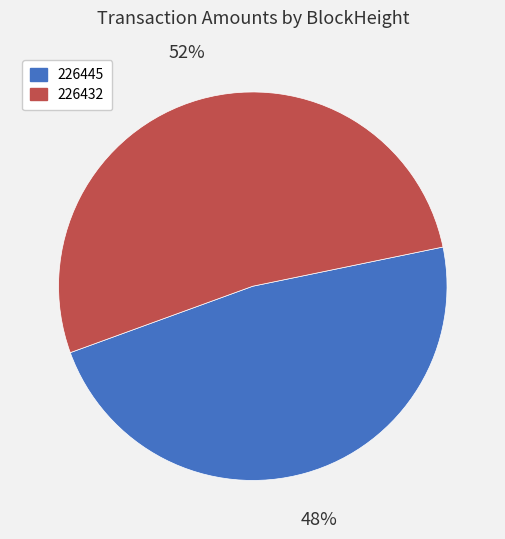

Which category has the smallest portion of the pie?

226445